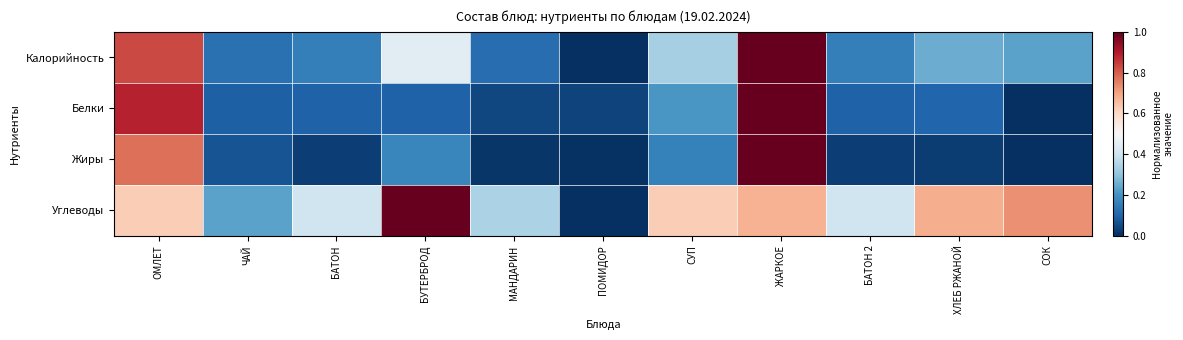

At which category does the chart reach its peak across all series?

ЖАРКОЕ